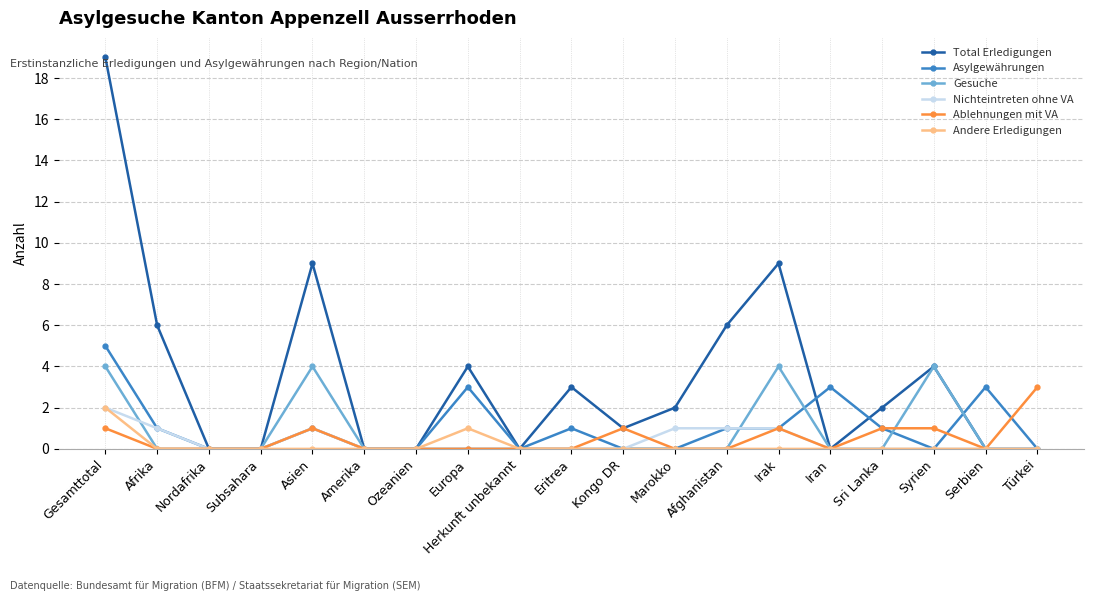

At which category does Total Erledigungen reach its first local peak?

Asien